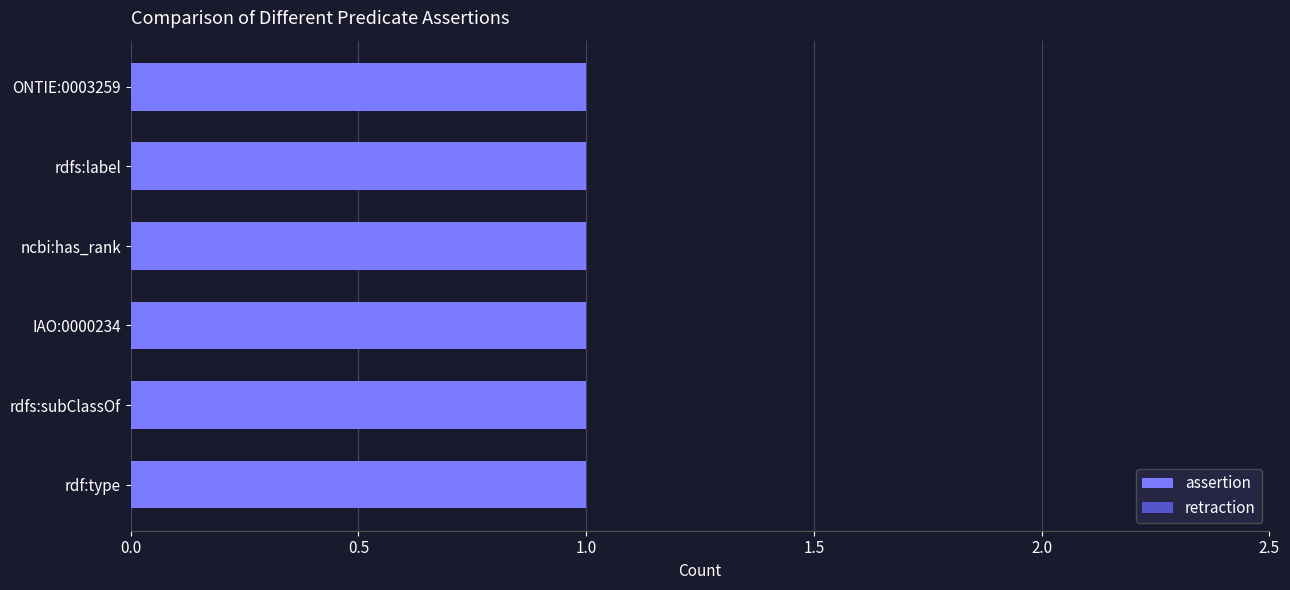

Which series has the largest range (max minus min)?

assertion